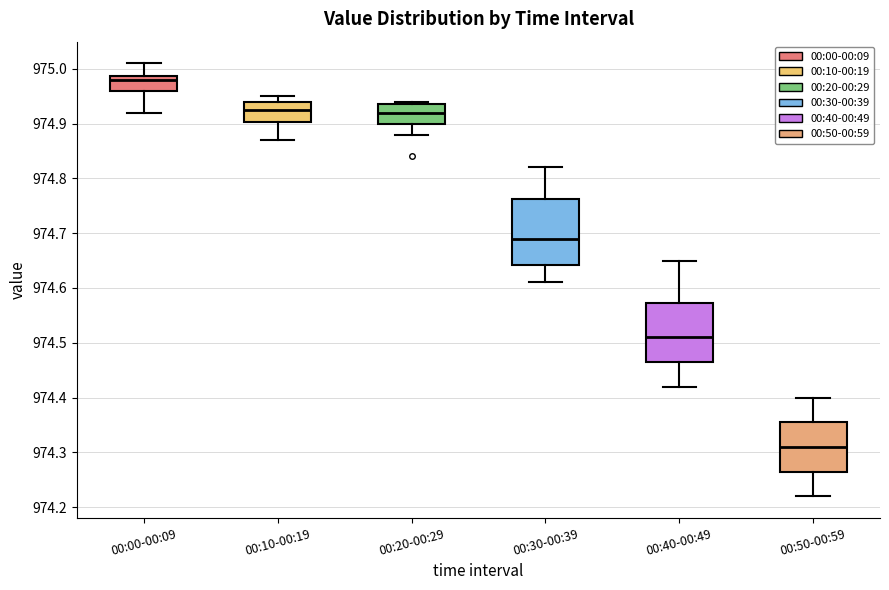

Reading left to right, read every box against the y-axis: the position of its median line, the range the box covers, and the ends of its whiskers. The values are not printed on the chart, so give them approximately, as read against the axis.

00:00-00:09: median 974.98, box 974.96 to 974.99, whiskers 974.92 to 975.01
00:10-00:19: median 974.93, box 974.90 to 974.94, whiskers 974.87 to 974.95
00:20-00:29: median 974.92, box 974.90 to 974.94, whiskers 974.88 to 974.94 (just above the box's upper edge)
00:30-00:39: median 974.69, box 974.64 to 974.76, whiskers 974.61 to 974.82
00:40-00:49: median 974.51, box 974.47 to 974.57, whiskers 974.42 to 974.65
00:50-00:59: median 974.31, box 974.27 to 974.36, whiskers 974.22 to 974.40